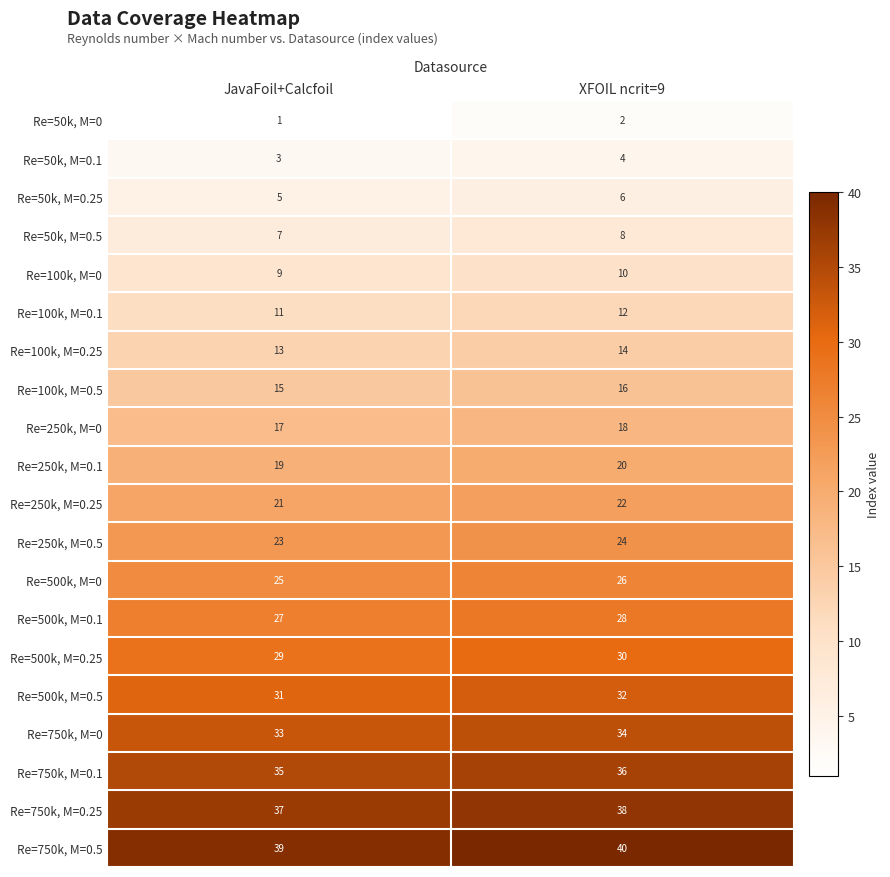

The value of Re=500k, M=0.5 at XFOIL ncrit=9 is 47. True or false?

False